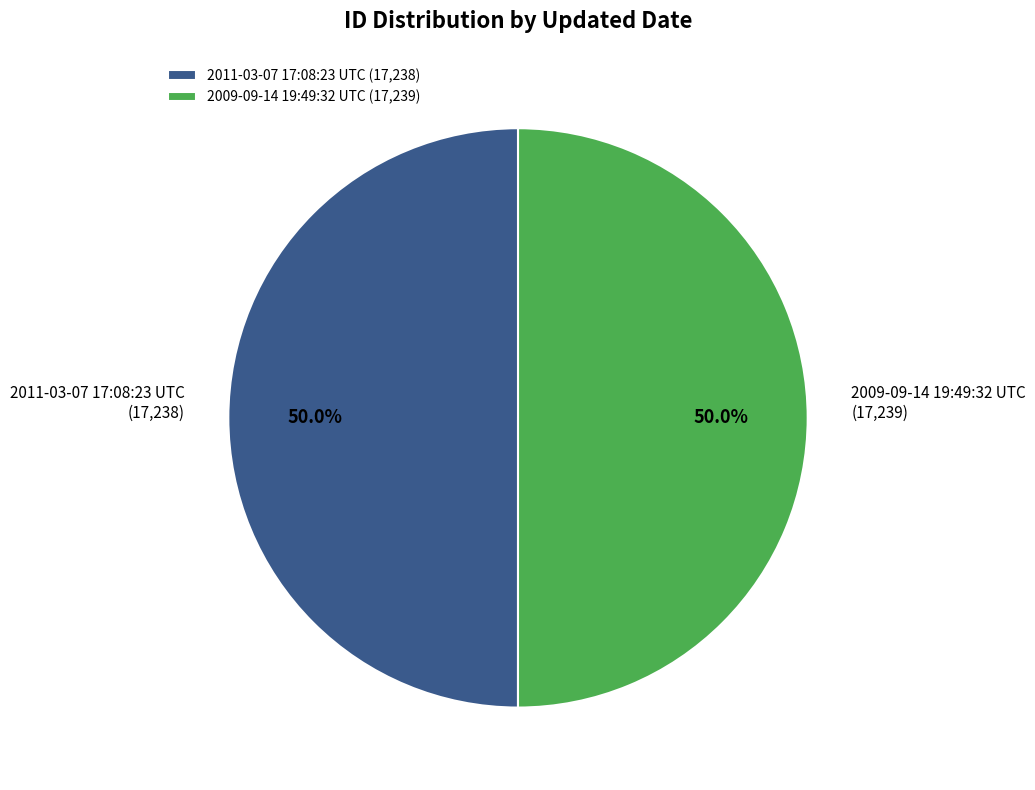

The 2009-09-14 19:49:32 UTC slice represents 50% of the pie. True or false?

True